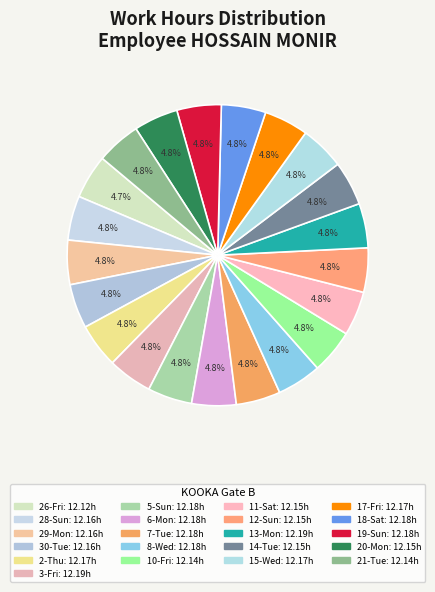

How many segments does this pie chart have?

21